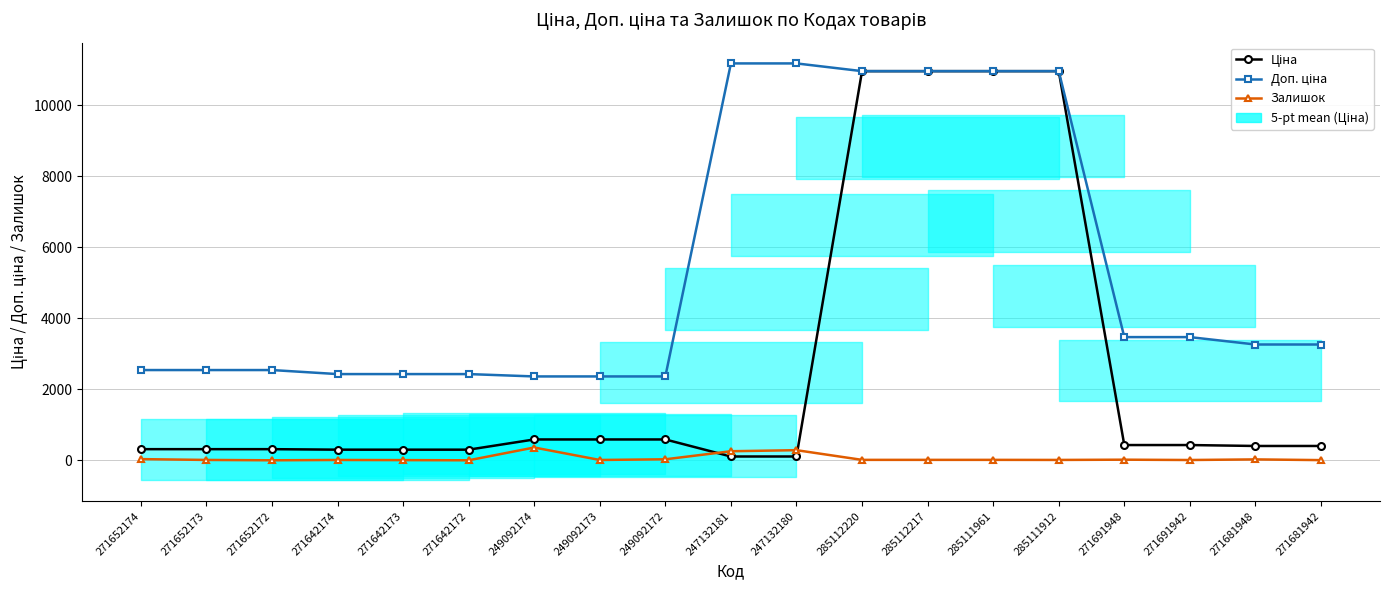

What is the minimum value shown in the chart?

5.0